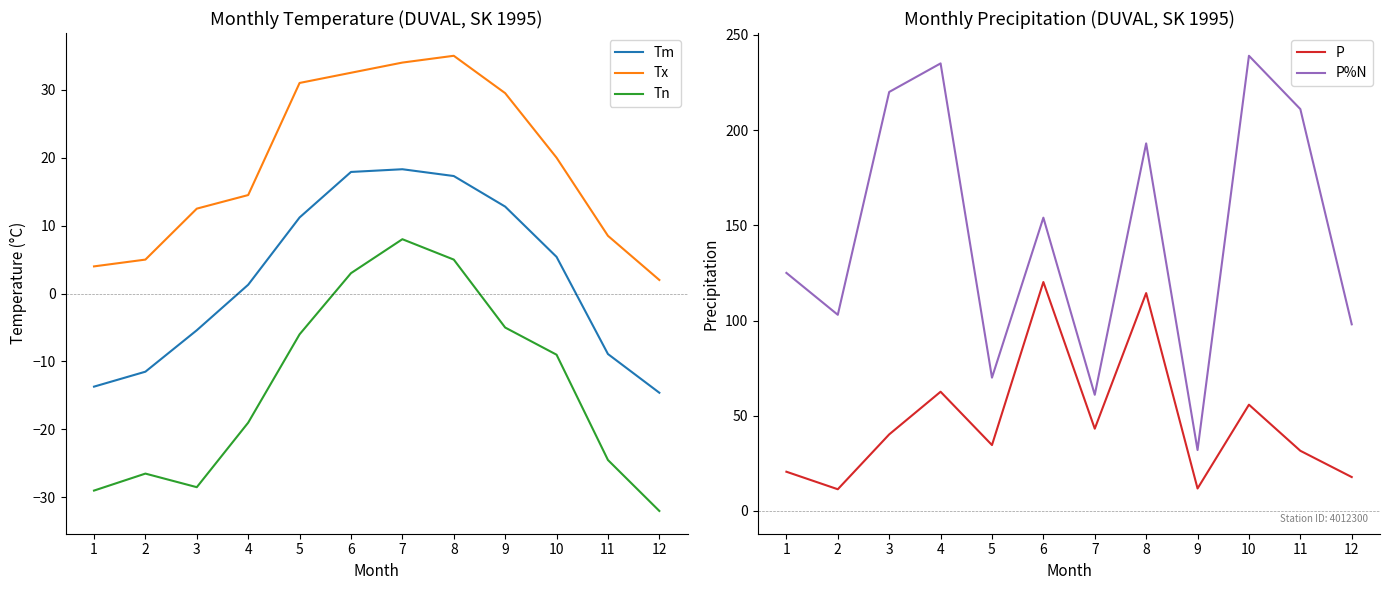

At which category does the chart reach its peak across all series?

10